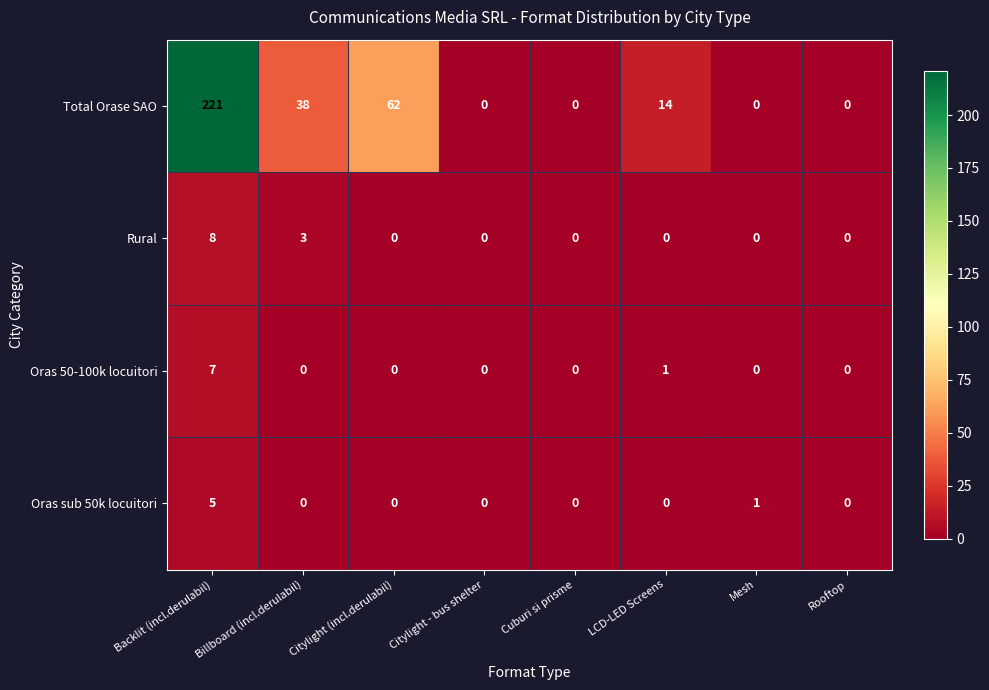

Which series has the largest total across all categories?

Total Orase SAO